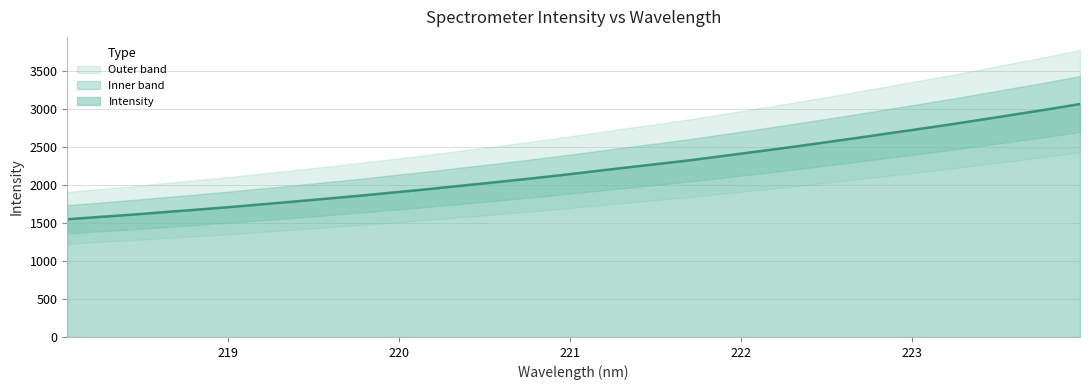

What is the difference between the second highest and minimum values?

1443.6